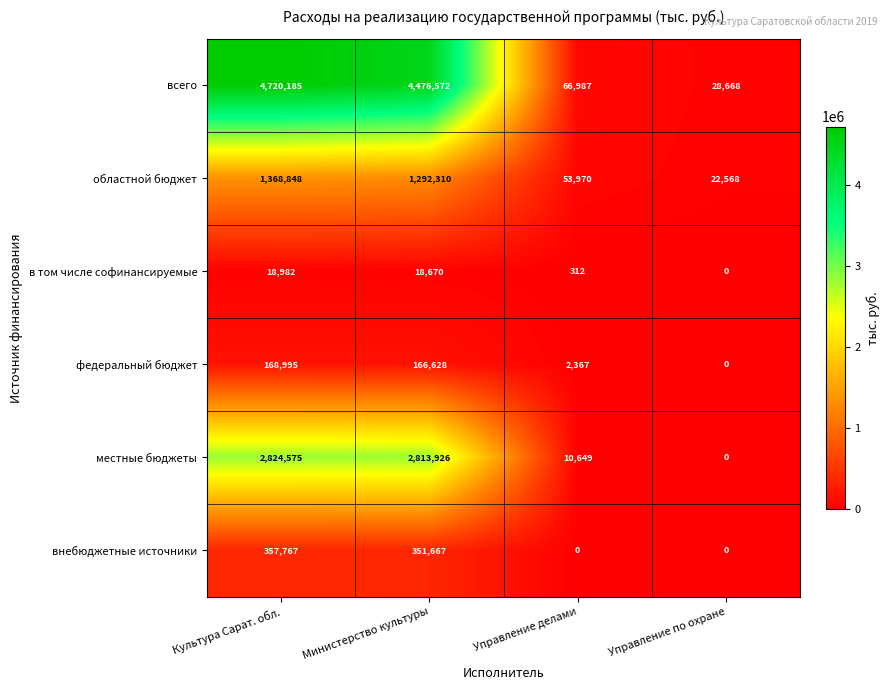

Which series has the widest spread of values?

всего